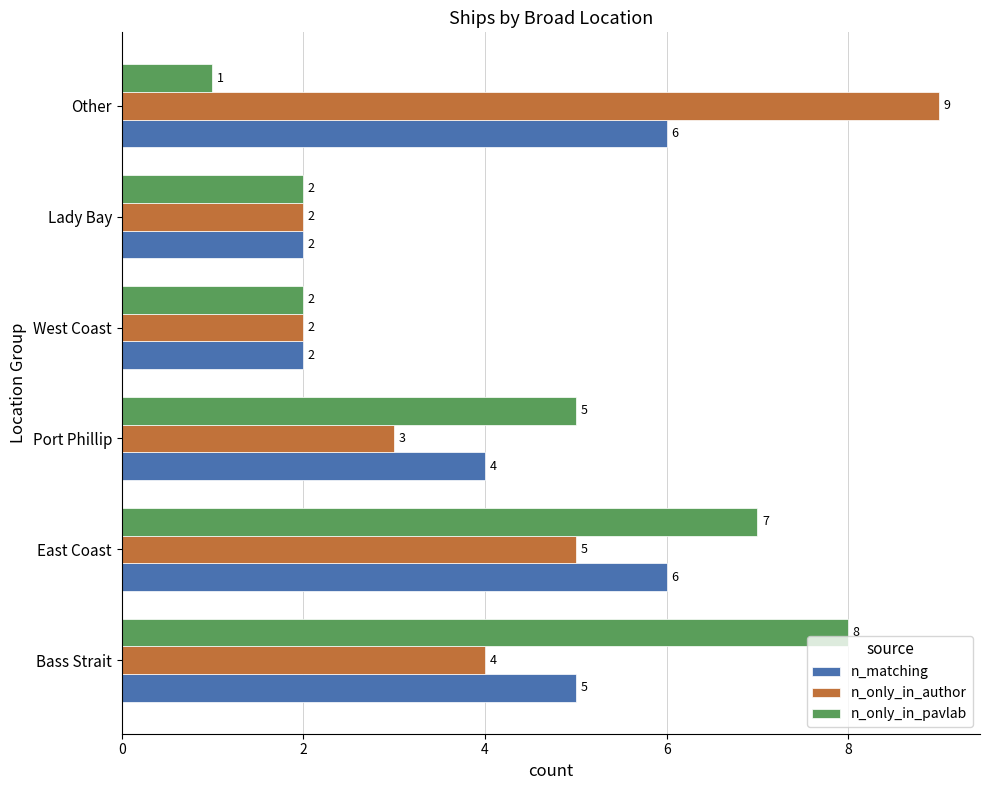

How many distinct data groups are displayed?

3